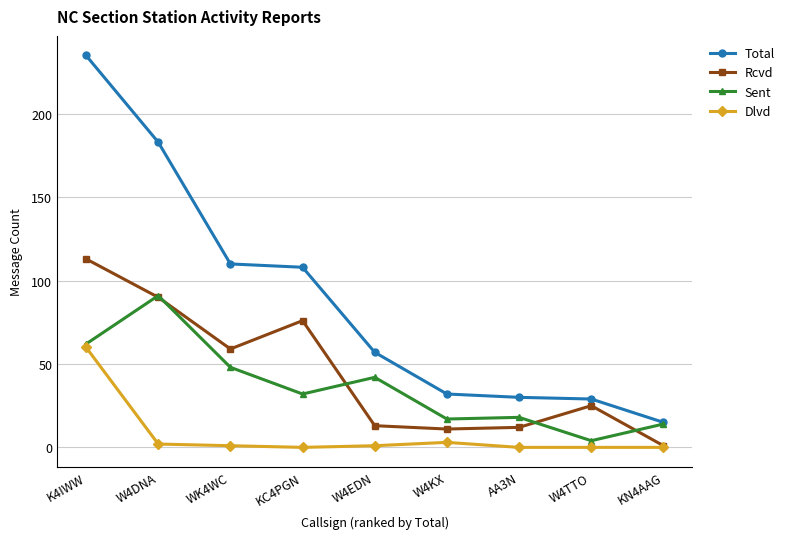

What is the maximum value shown in the chart?

235